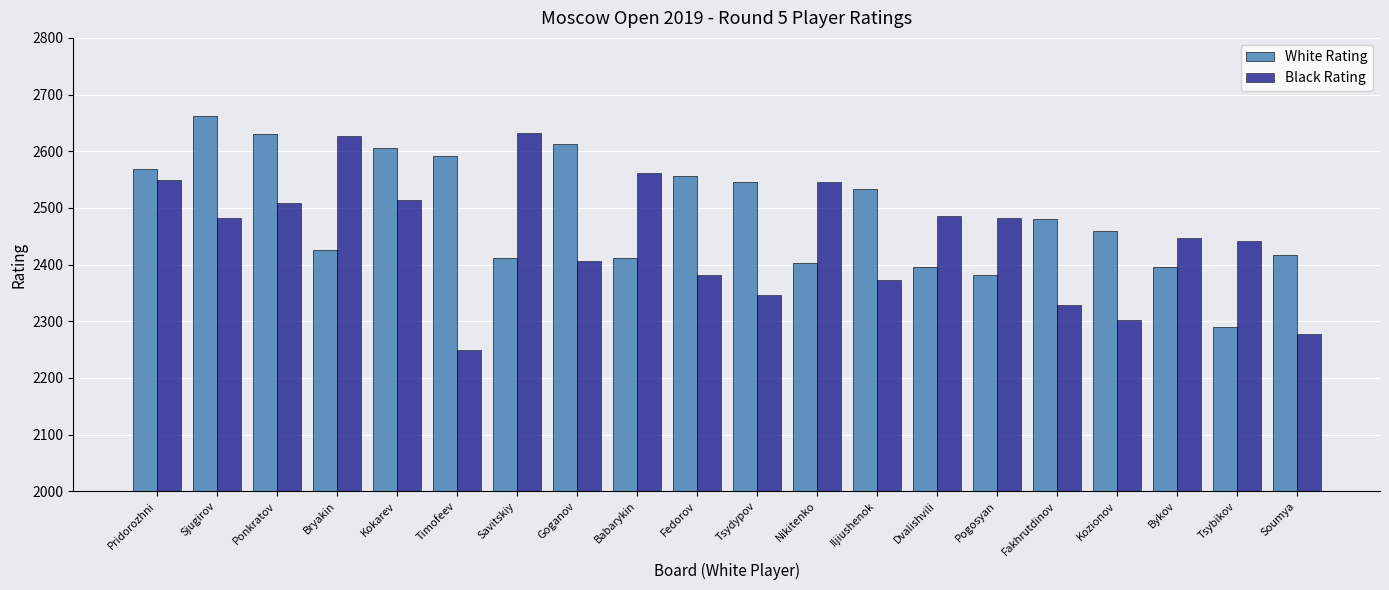

At which label does Black Rating reach its minimum?

Timofeev